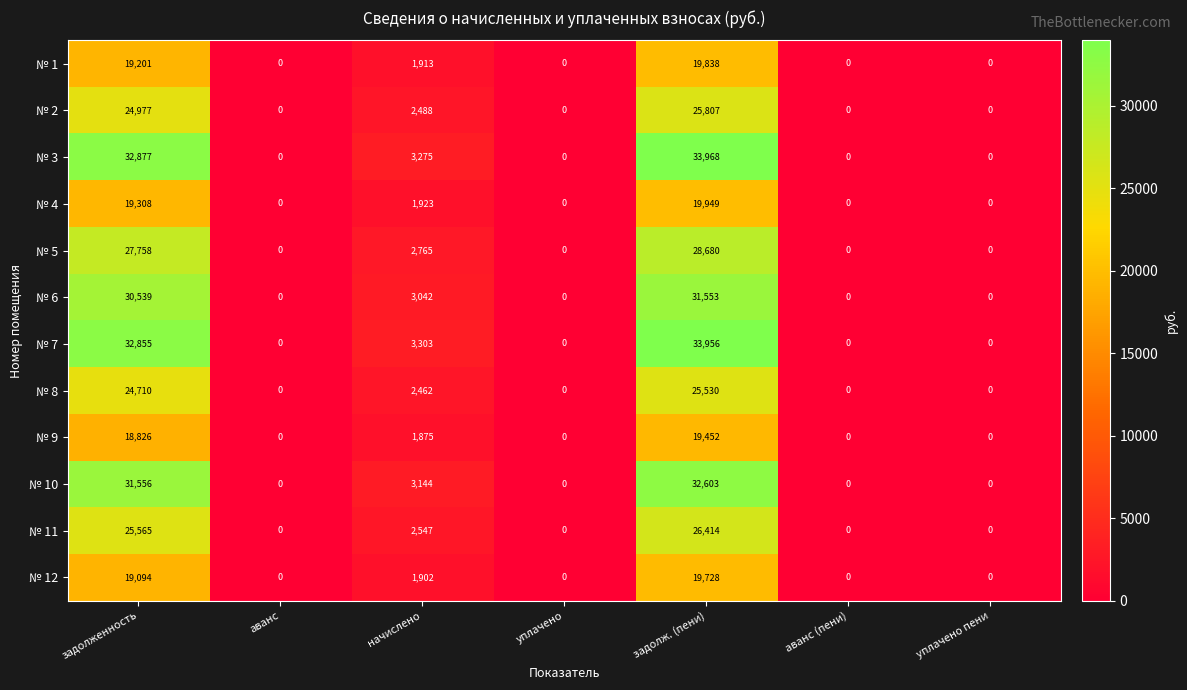

What is the difference between the maximum and minimum values in the № 7 series?

33956